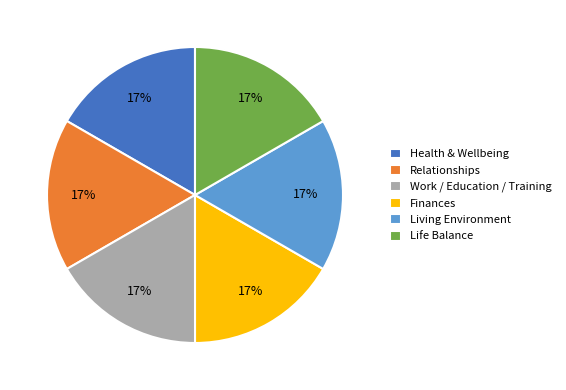

Combined, do Health & Wellbeing and Living Environment account for over 50%?

No